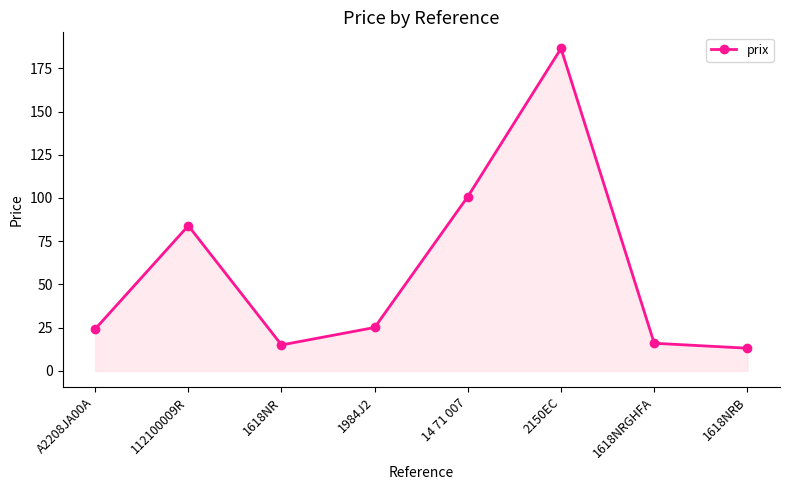

What is the maximum value shown in the chart?

186.5